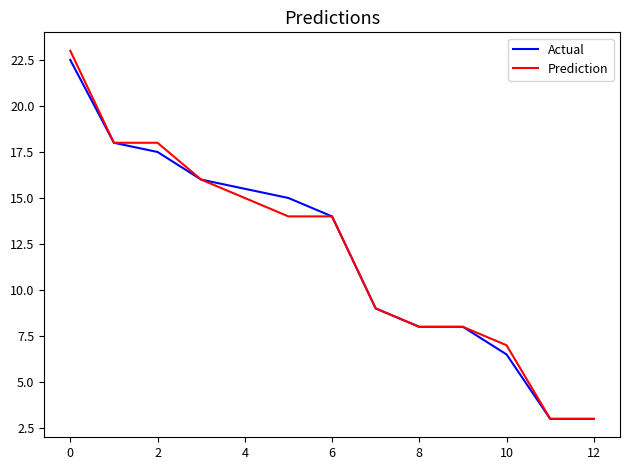

List the series in order of their peak value, highest first.

Prediction, Actual